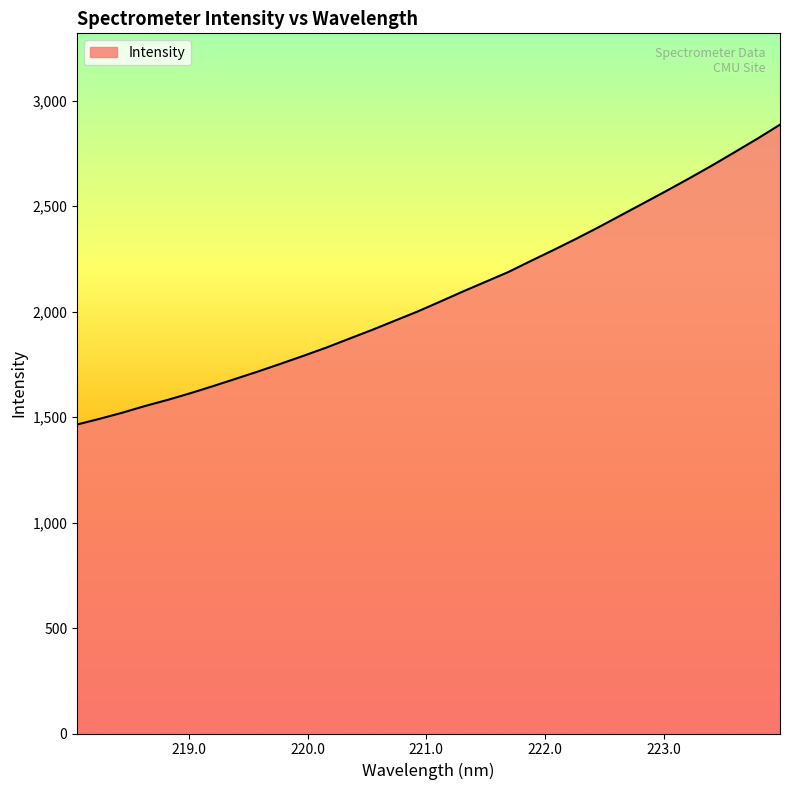

What is the greatest value displayed?

2886.2